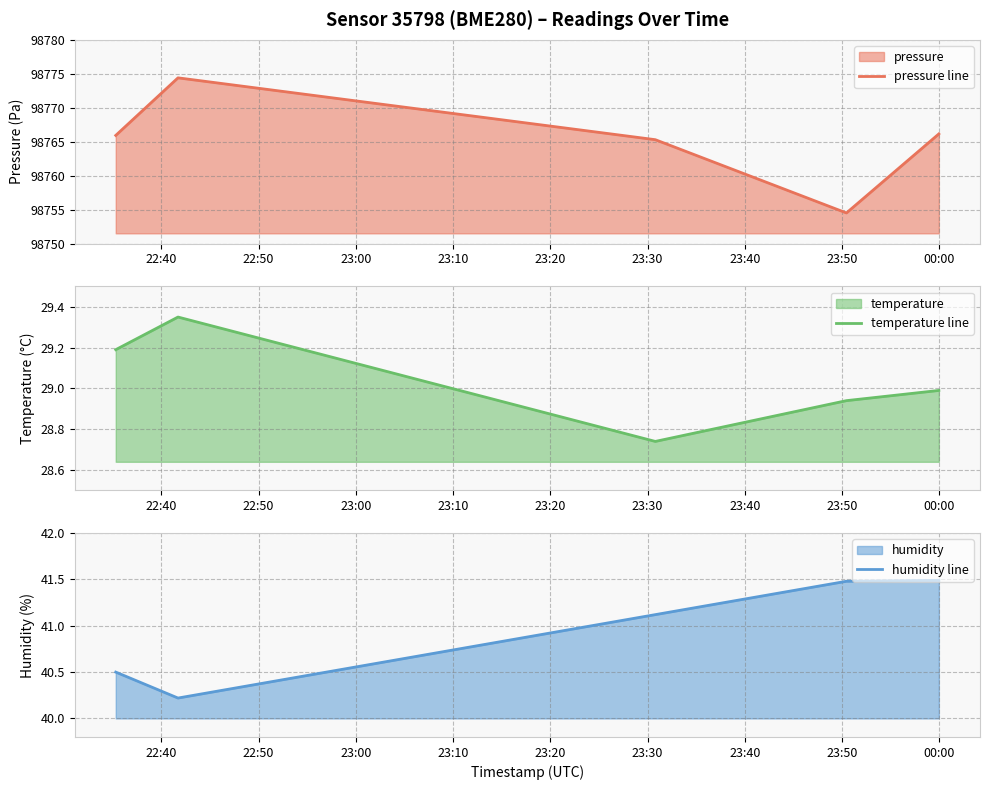

The pressure line series shows 40031.1 at 23:10. True or false?

False